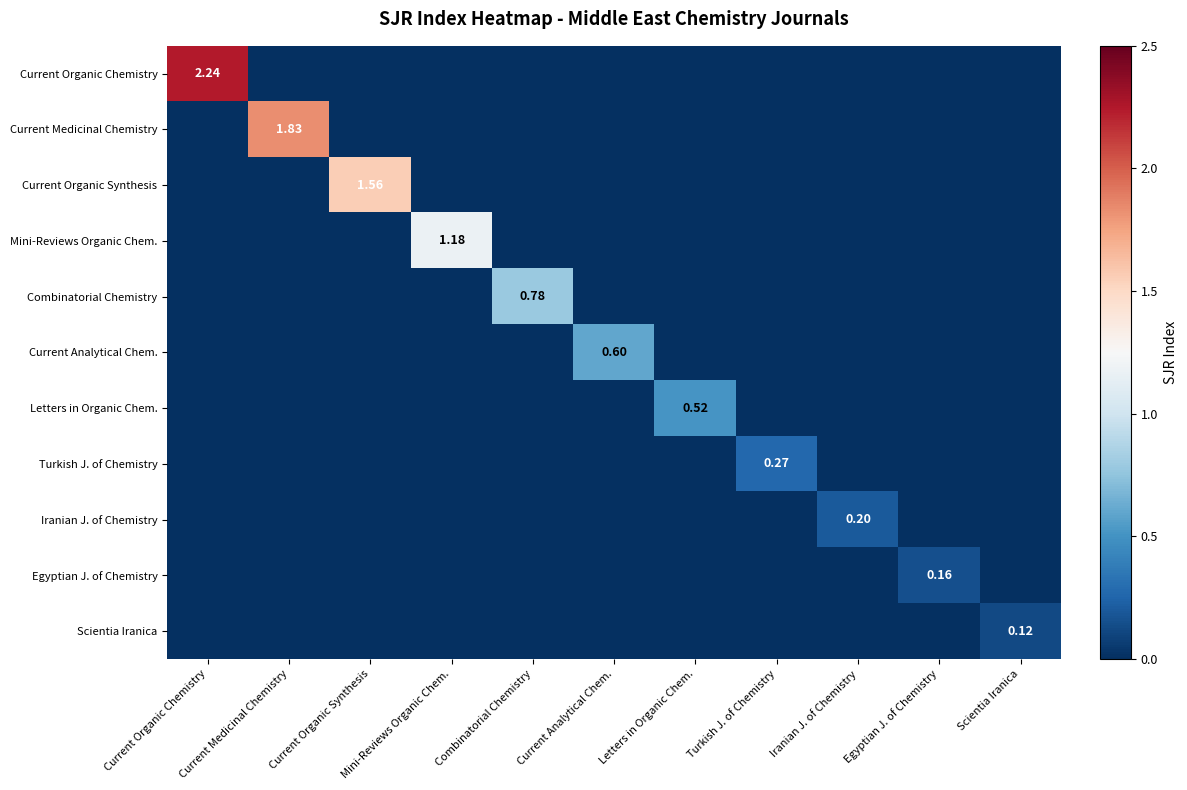

At which category is the sum across all series the highest?

Current Organic Chemistry